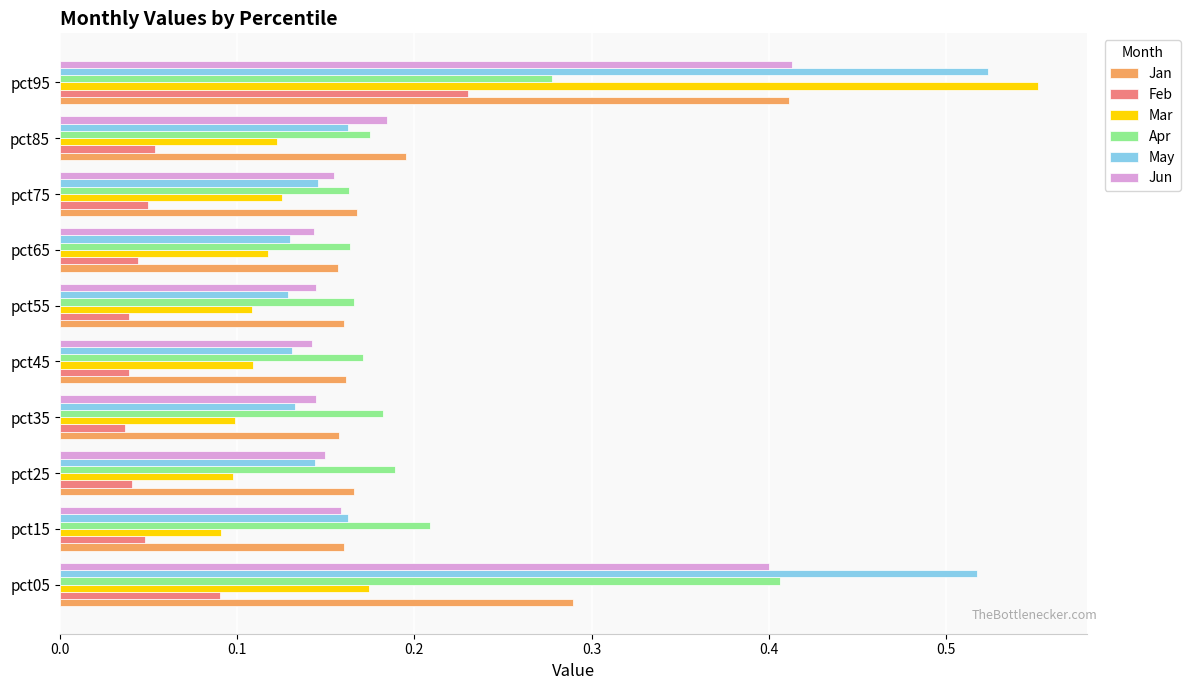

Between pct05 and pct65, which series saw the biggest shift?

May